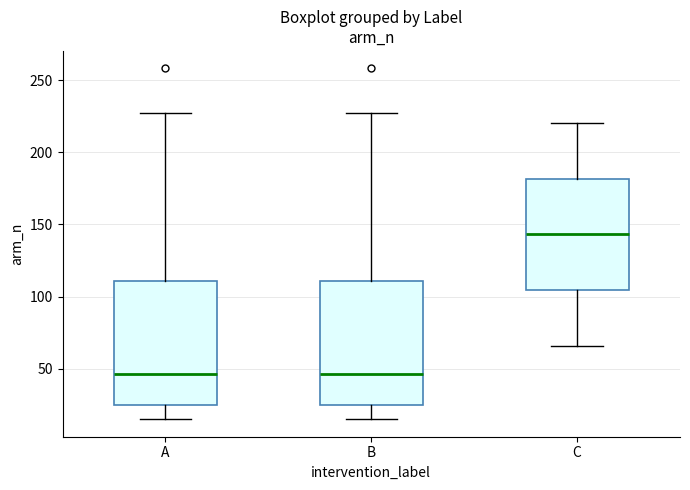

Where does the median line of the box for C sit on the y-axis? The values are not printed on the chart, so give them approximately, as read against the axis.

145